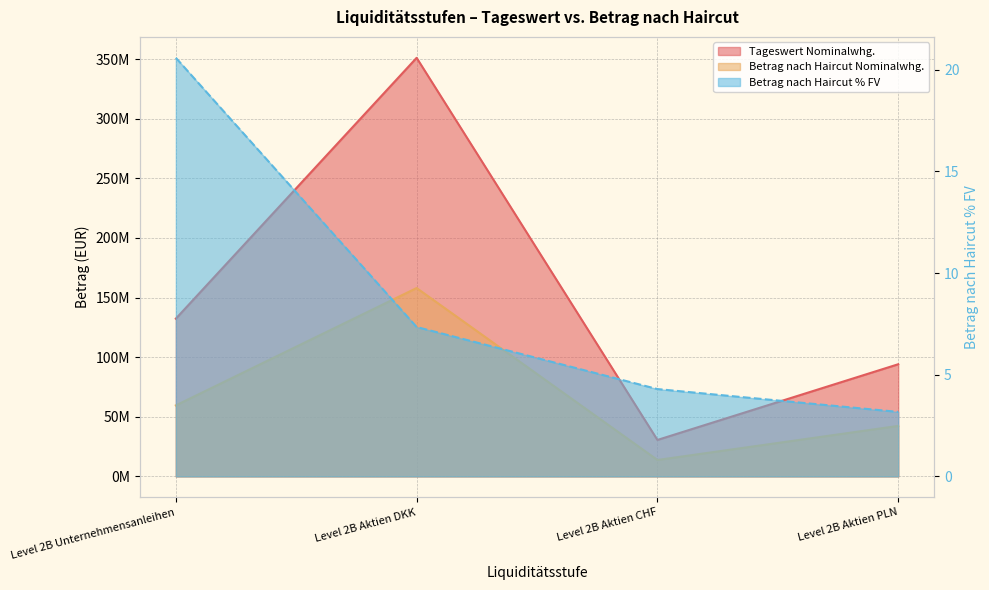

At which label does Betrag nach Haircut Nominalwhg. first exceed 59519215?

Level 2B Unternehmensanleihen